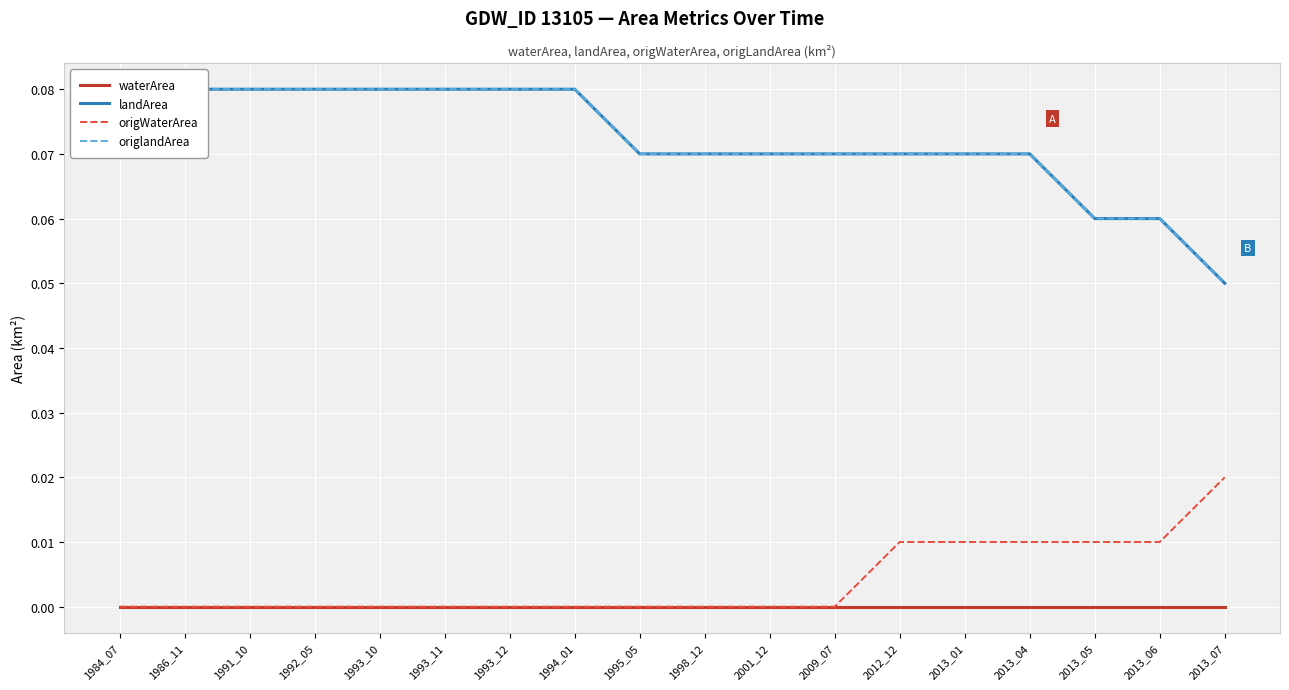

Between 2012_12 and 2013_05, which series saw the biggest shift?

landArea